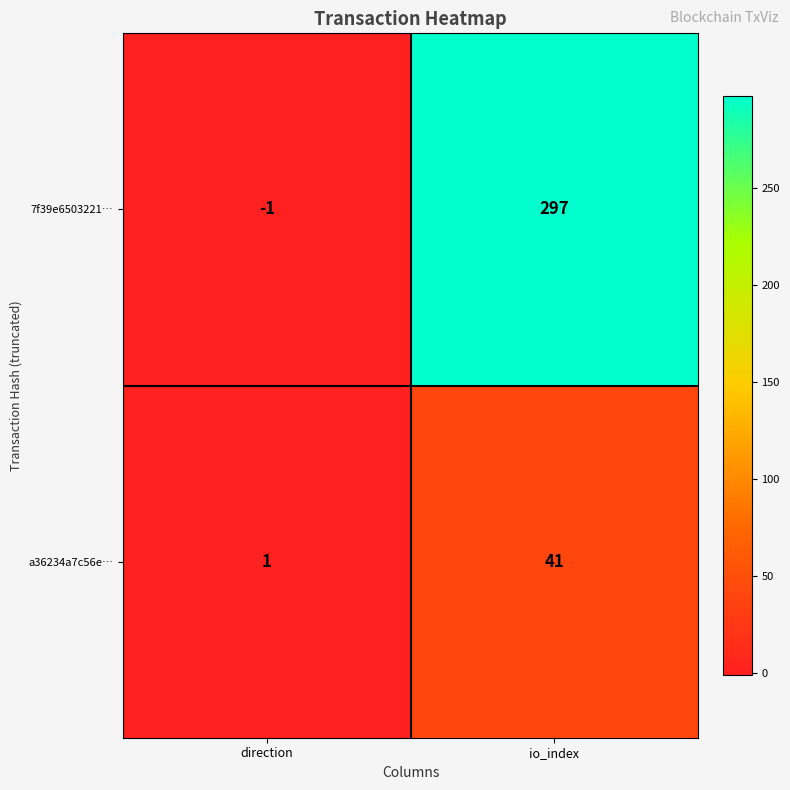

How many data points does each series have?

2